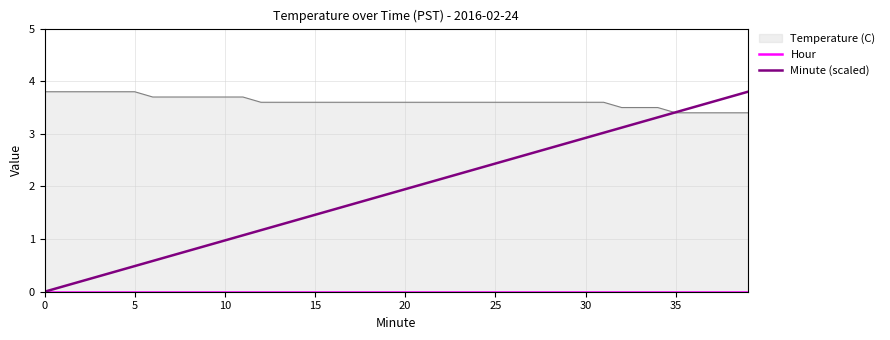

How many lines are shown in the chart?

2